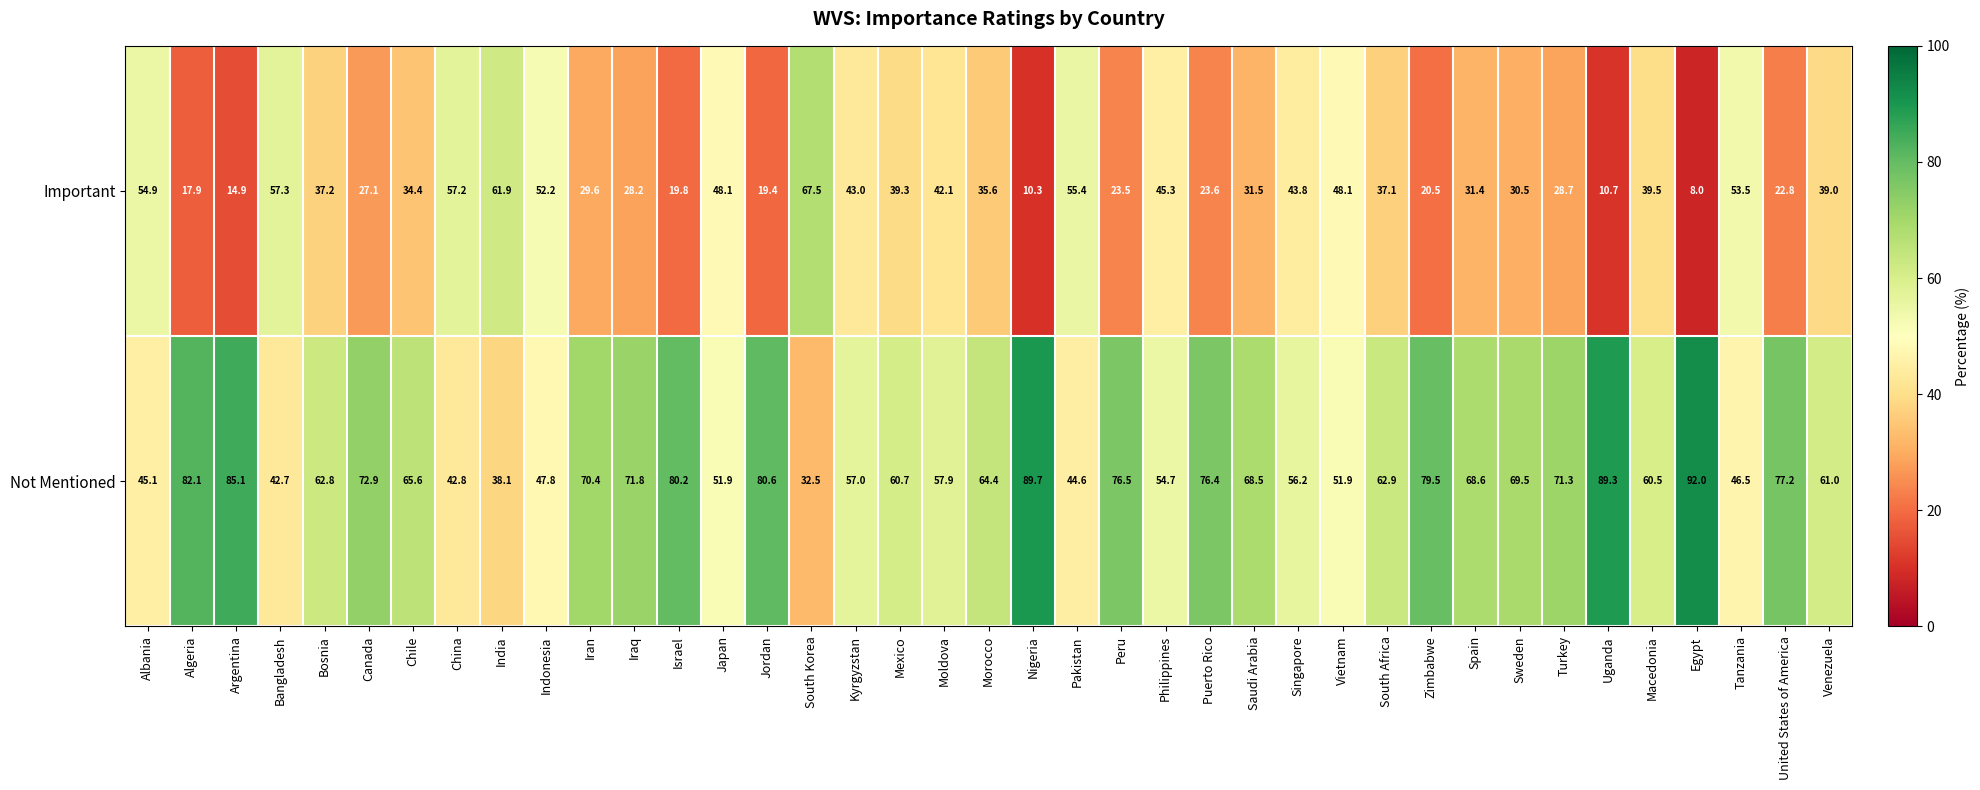

Where is Important nearest to the value 37?

South Africa